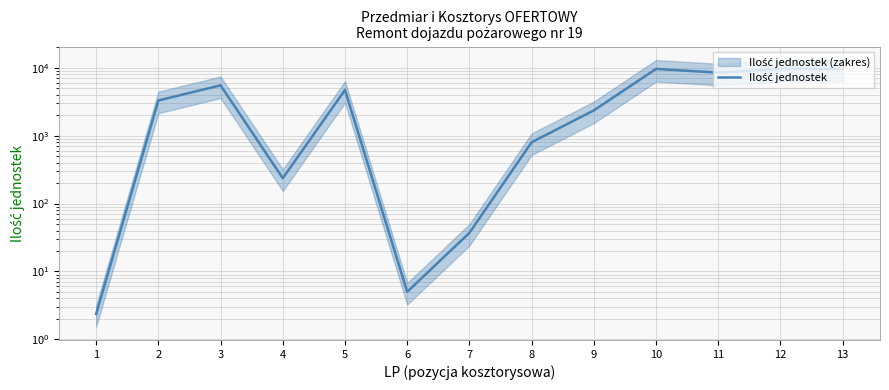

At which category does the data reach its first local peak?

3